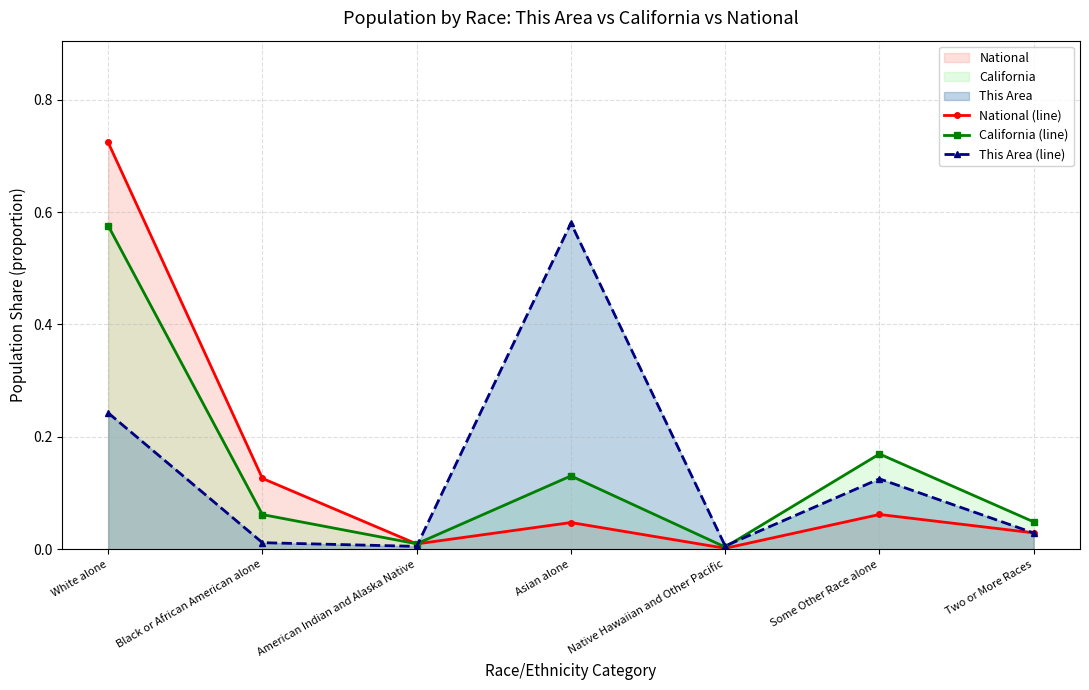

Is it true that California (line) equals 0.0 at Black or African American alone?

False